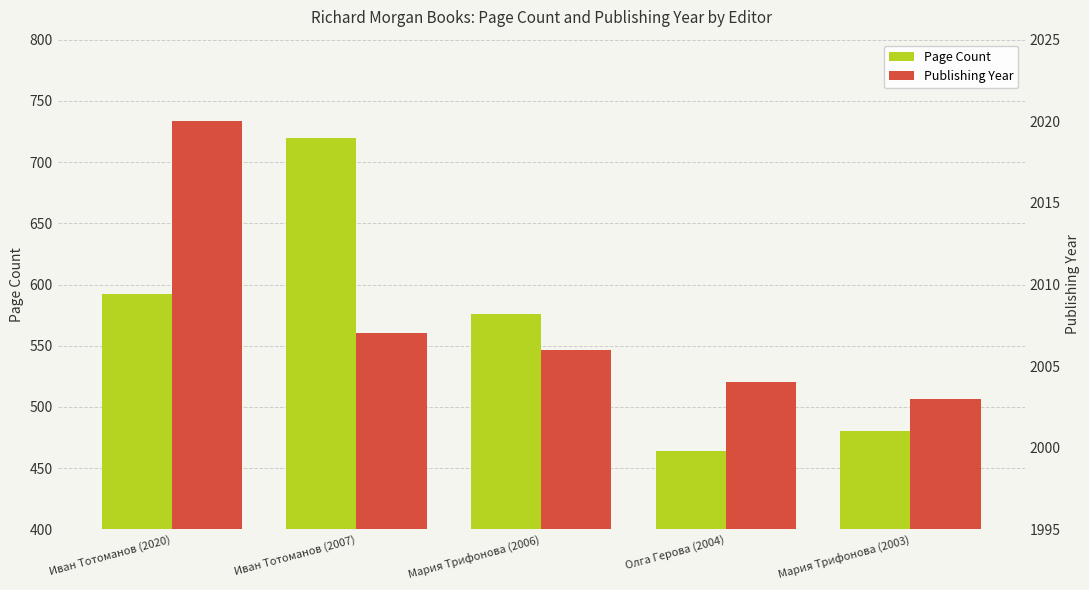

List the series in order of their overall mean, highest first.

Publishing Year, Page Count